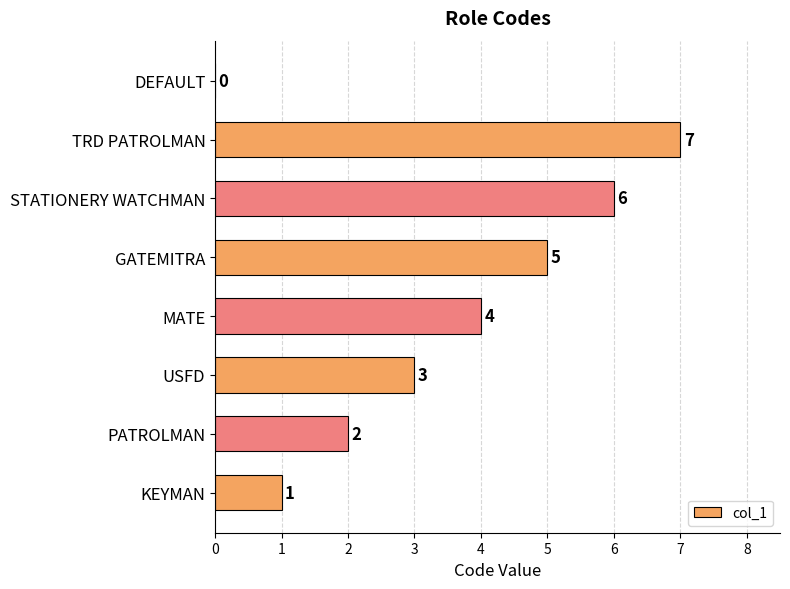

True or false: the data shows 0 at KEYMAN.

False